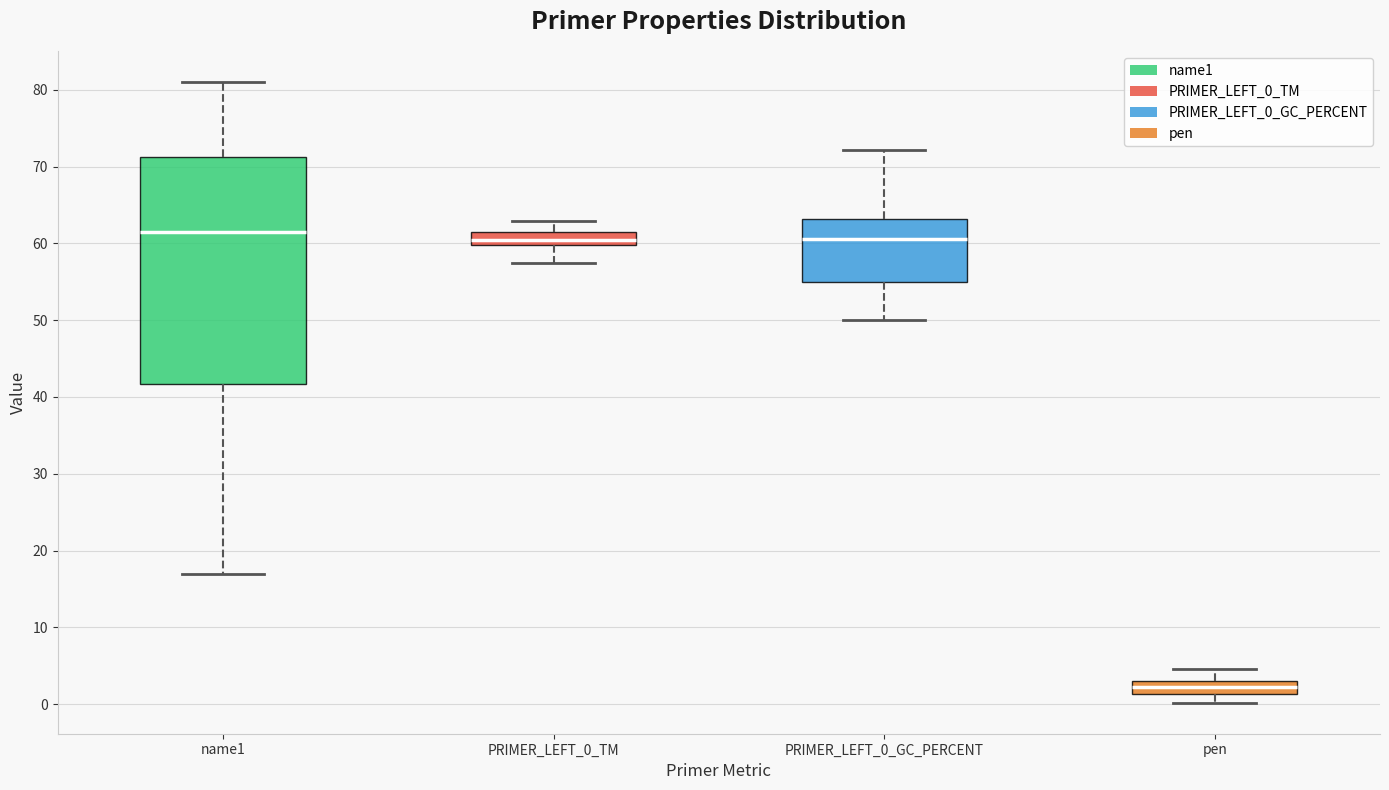

Which box is the tallest, from its lower edge to its upper edge?

name1